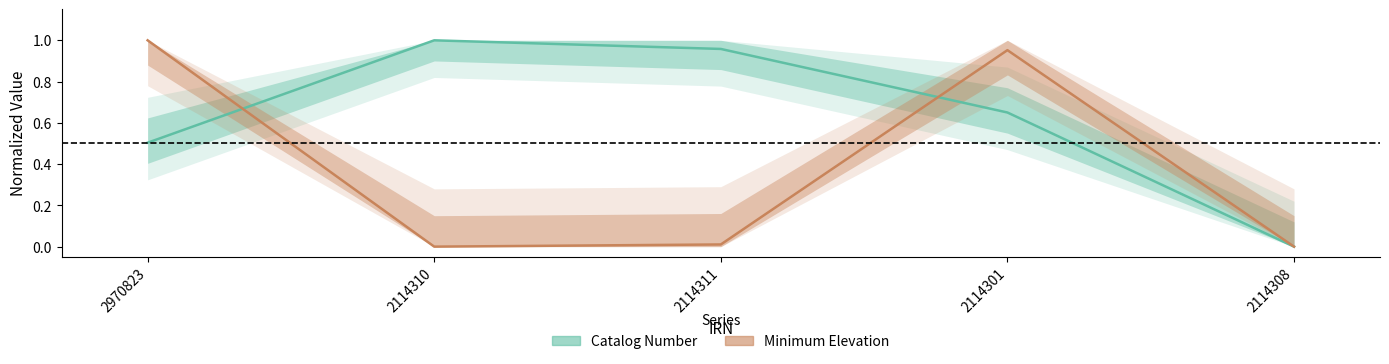

The value of Catalog Number at 2114310 is 0.4. True or false?

False